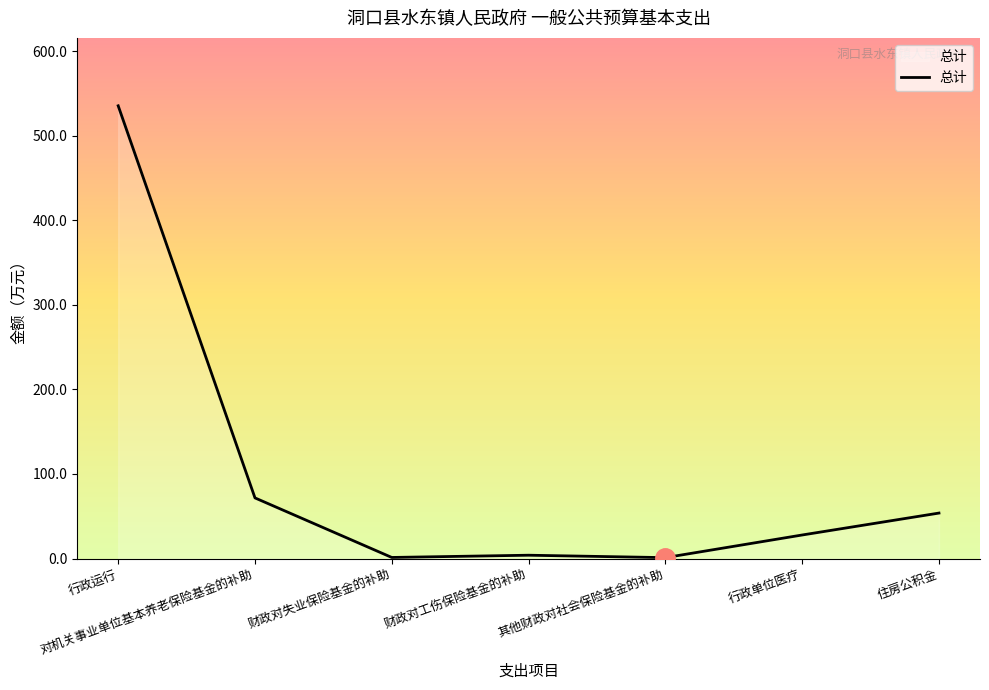

Does the chart display data point markers on the line(s)?

No